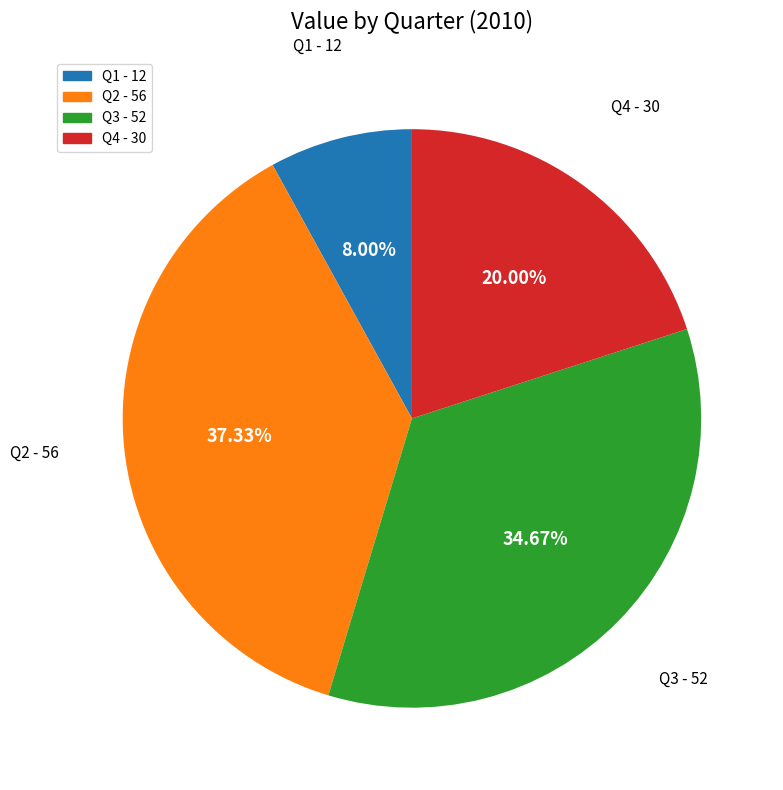

What percentage do Q4 and Q1 together represent?

28.0%